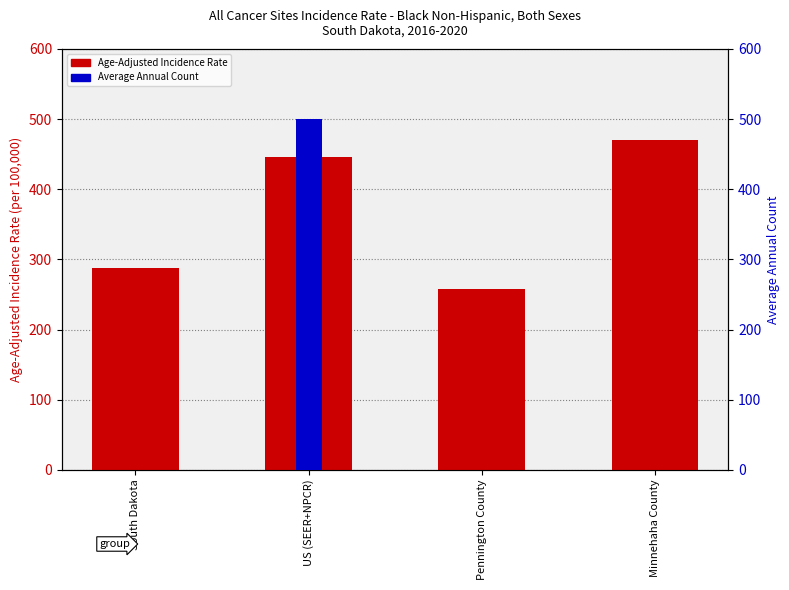

At which label does Average Annual Count reach its minimum?

Pennington County